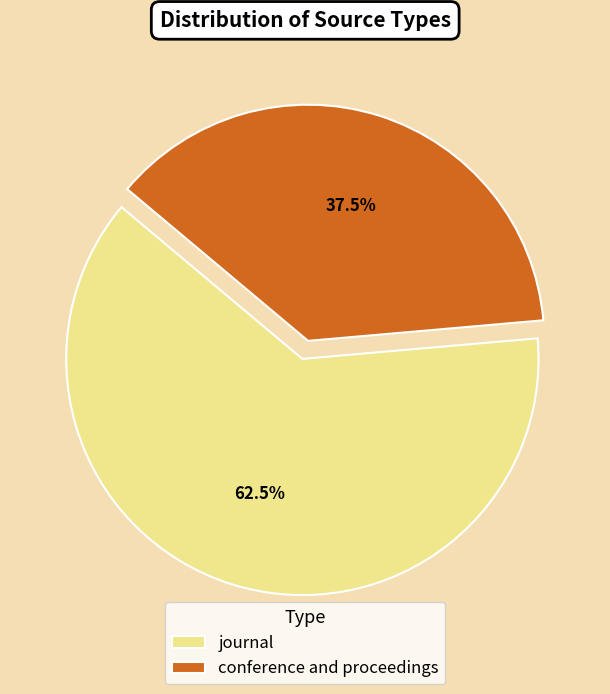

Rank the categories by value from highest to lowest.

journal, conference and proceedings